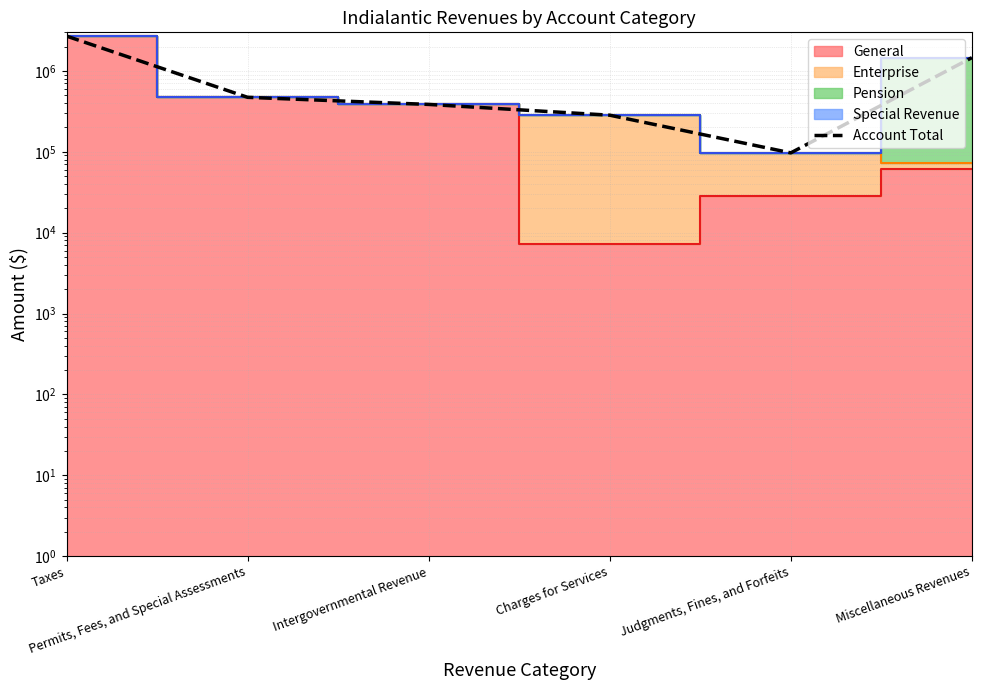

Reading left to right, list all the values displayed in this chart.

2693570	471427	385157	283478	96994	1457494